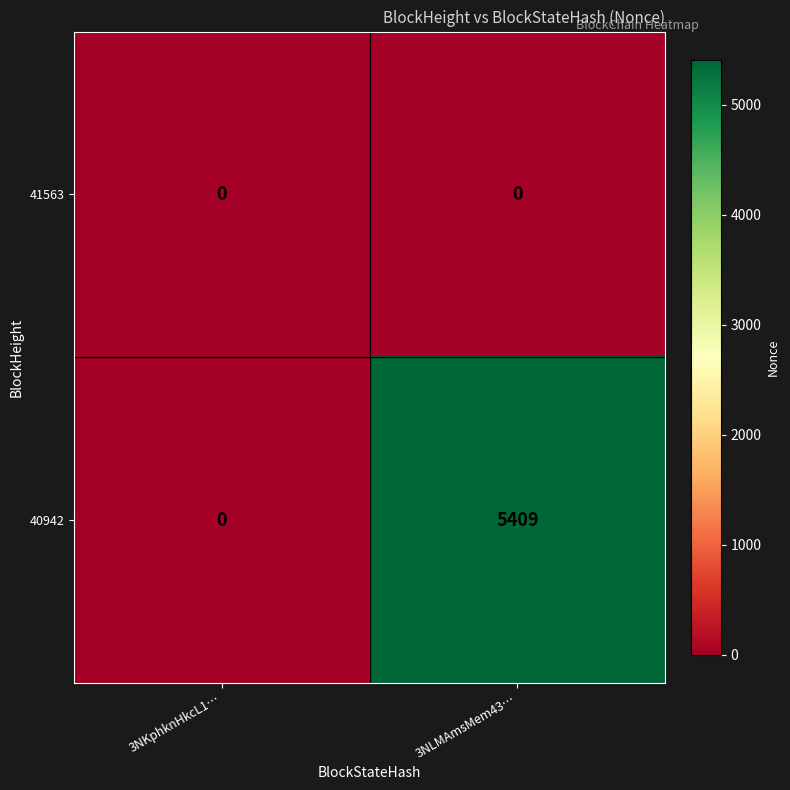

What is the difference between the 40942 values at 3NLMAmsMem43… and 3NKphknHkcL1…?

5409